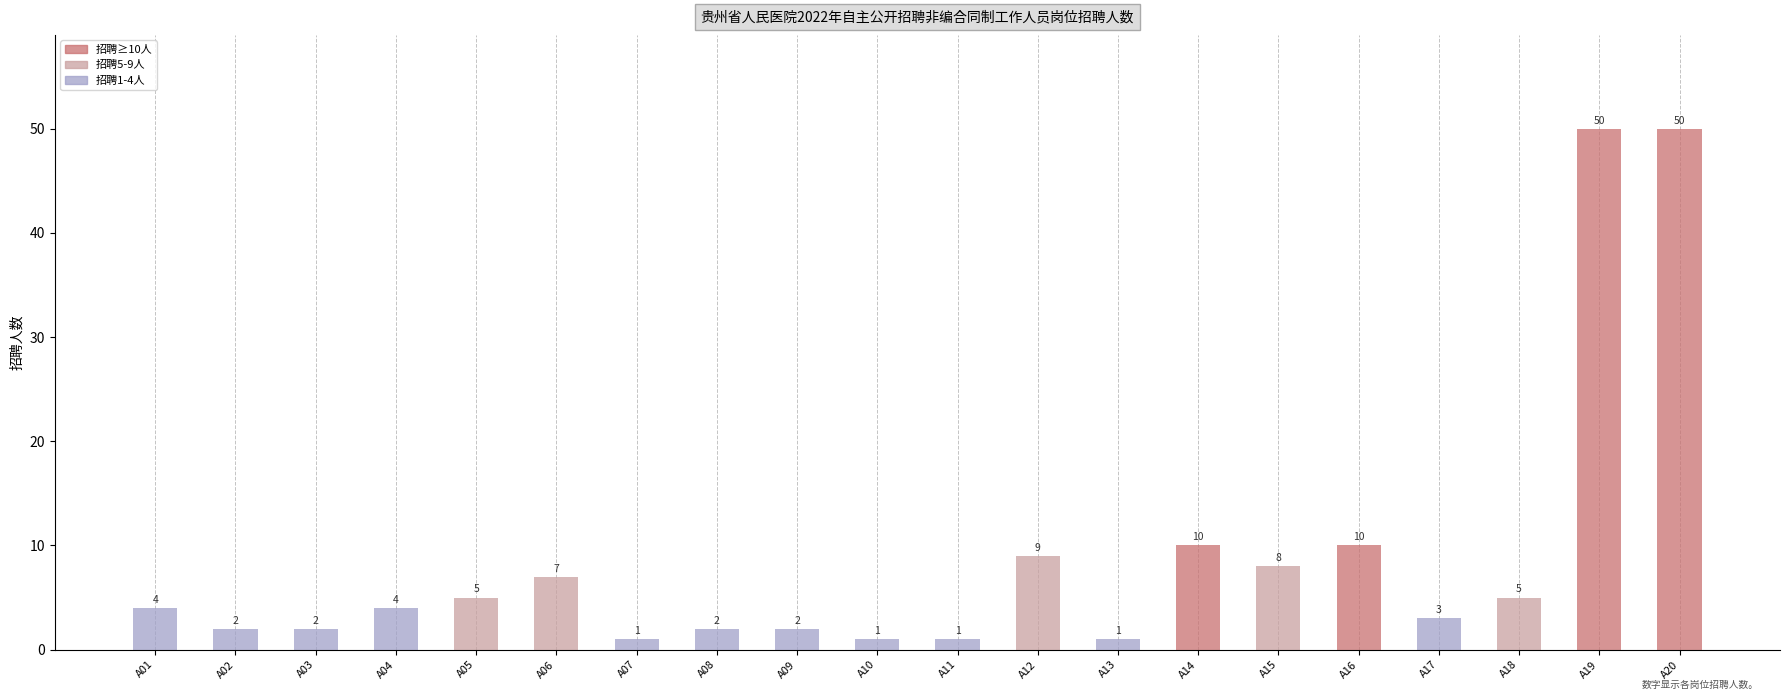

How many data points does each series have?

20